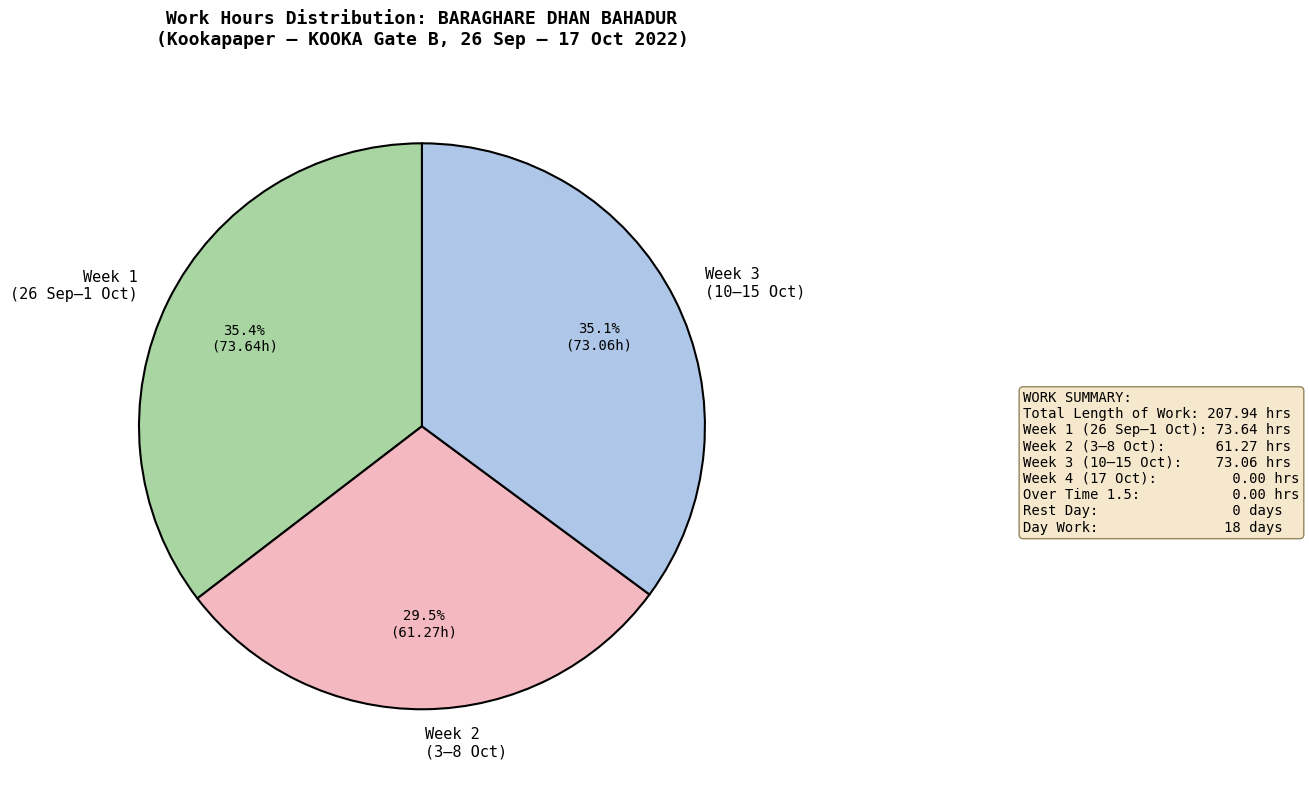

Combined, what portion of the pie is Week 2 (3–8 Oct) and Week 3 (10–15 Oct)?

64.6%